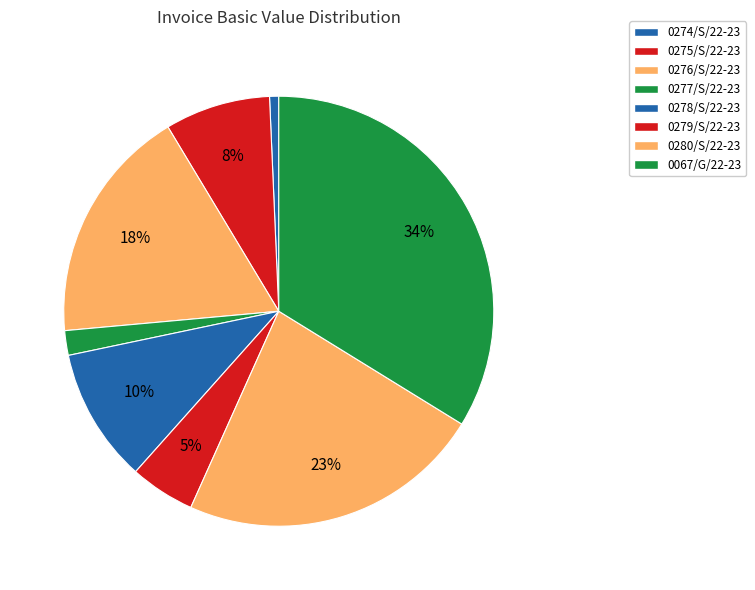

How many segments does this pie chart have?

8